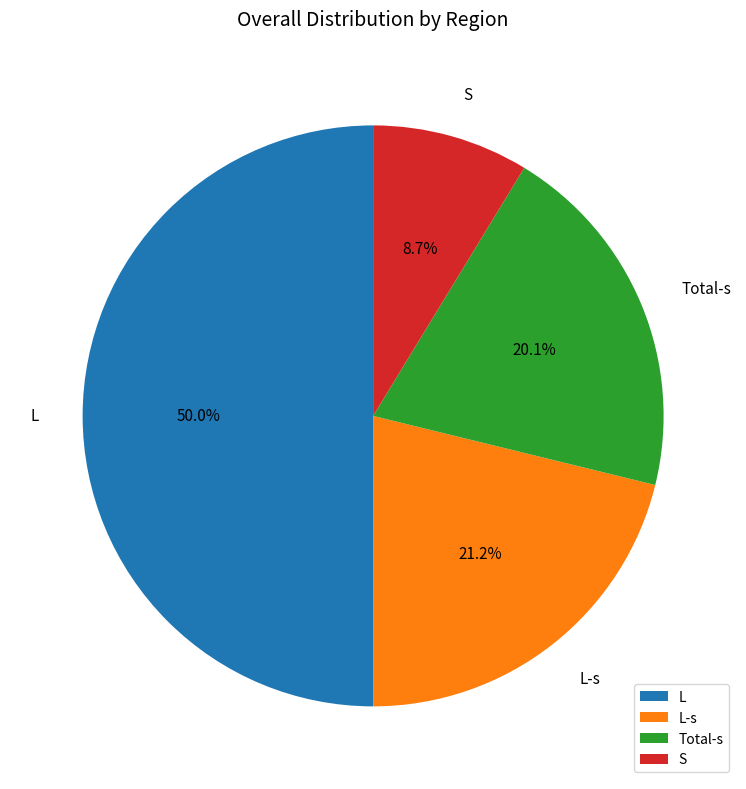

Which slice is the smallest?

S